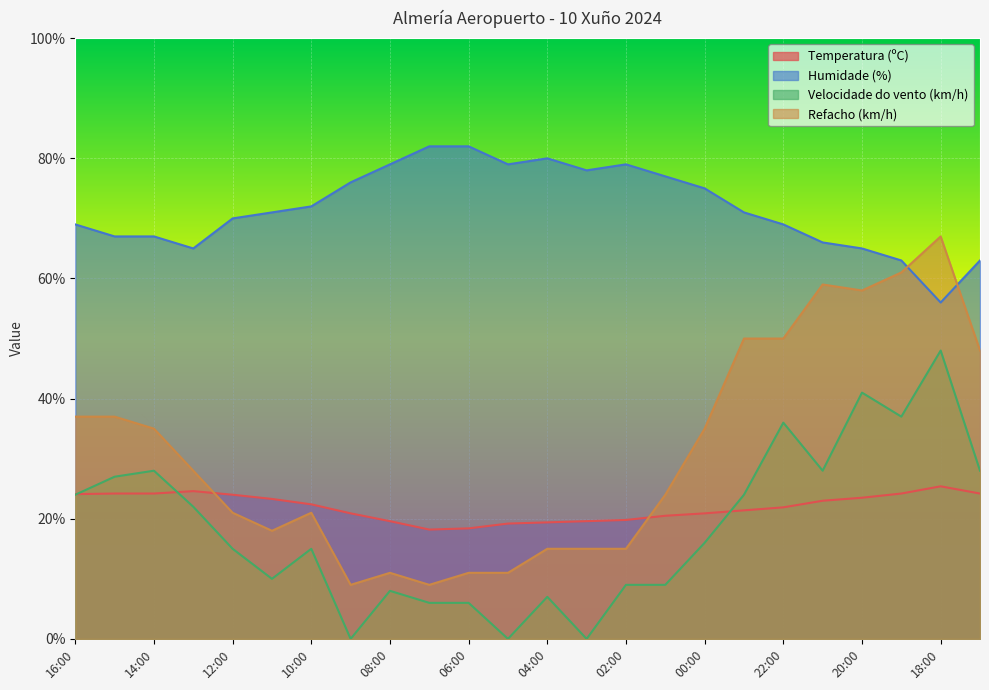

At which label is Velocidade do vento (km/h) closest to 24?

16:00